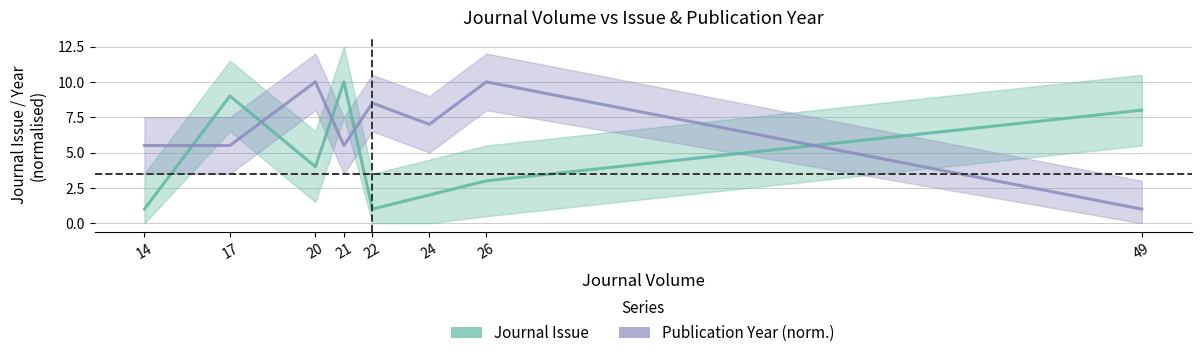

At how many categories does at least one series exceed 1?

8